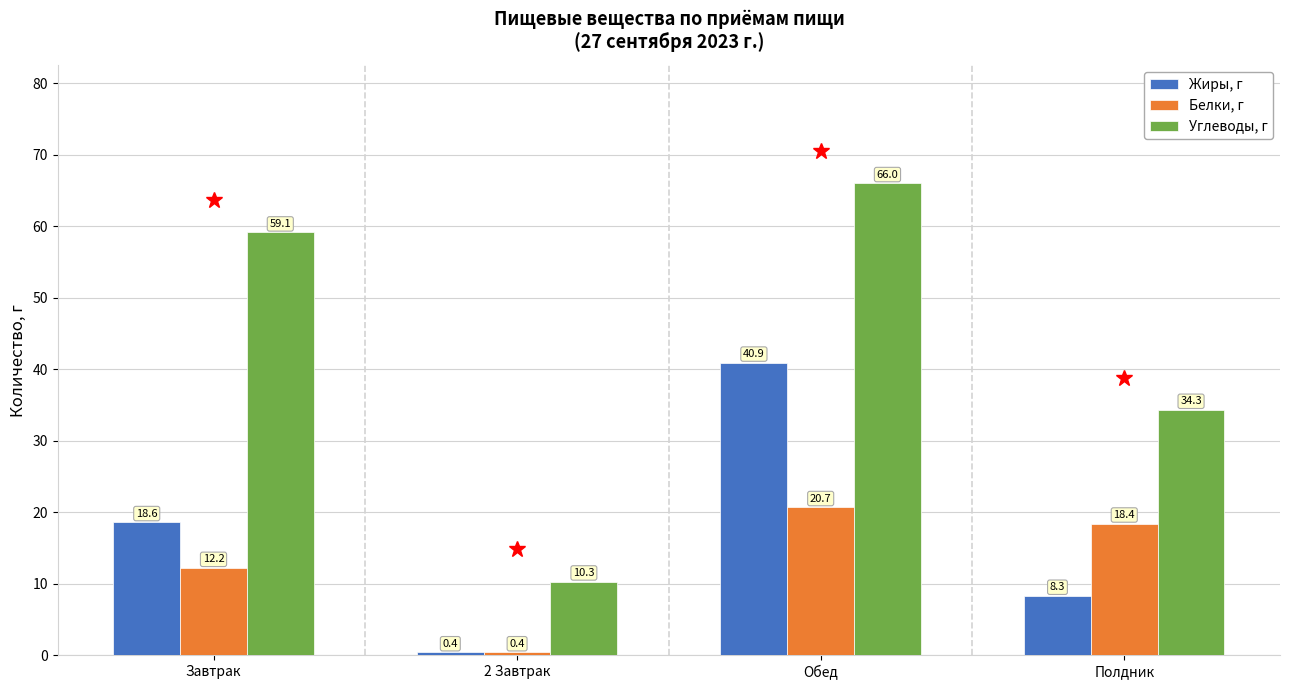

List the labels in order of Жиры, г value, largest first.

Обед, Завтрак, Полдник, 2 Завтрак